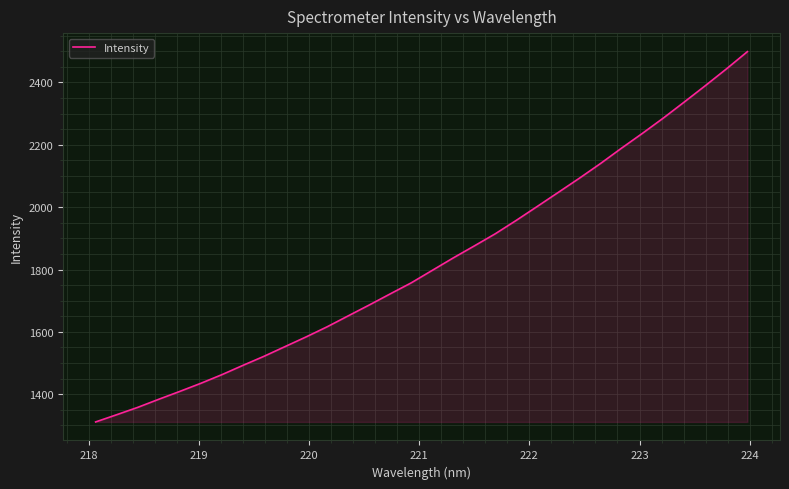

What is the smallest value displayed?

1311.2